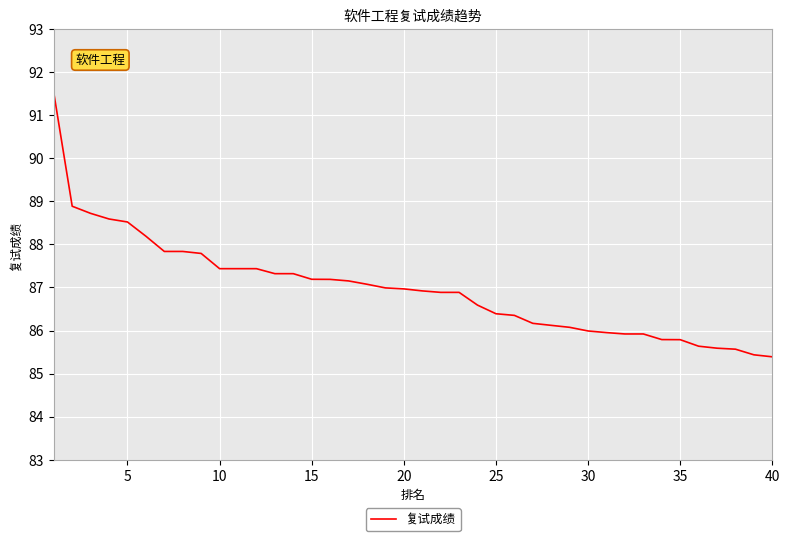

What is the maximum value shown in the chart?

91.5